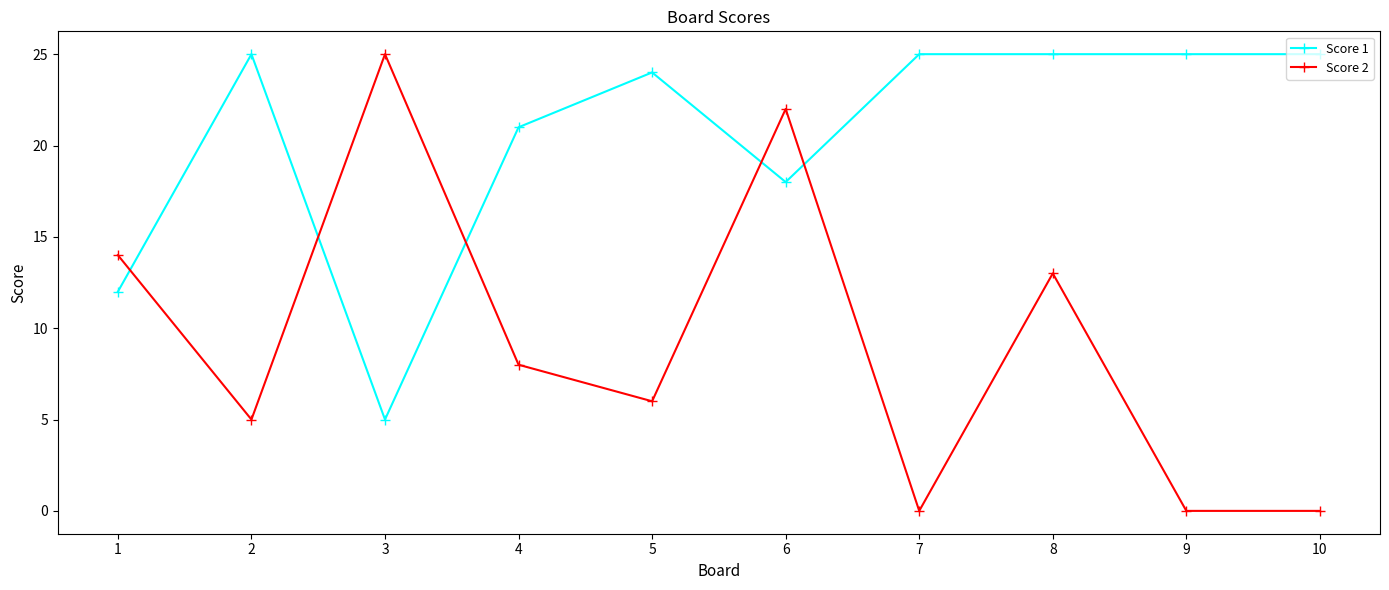

Rank the series by their average value, from lowest to highest.

Score 2, Score 1